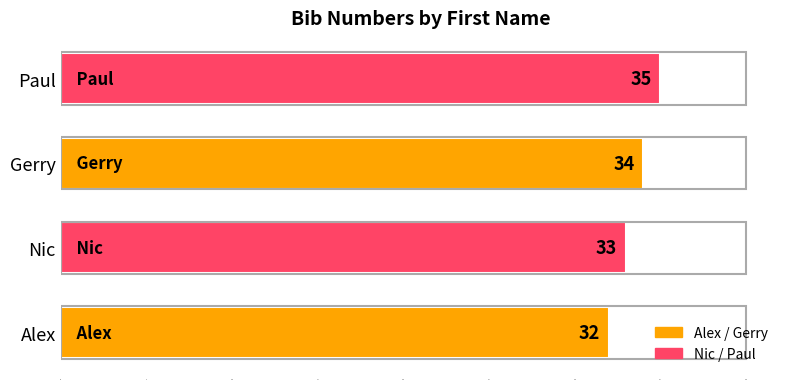

Between Nic and Gerry, which is larger?

Gerry